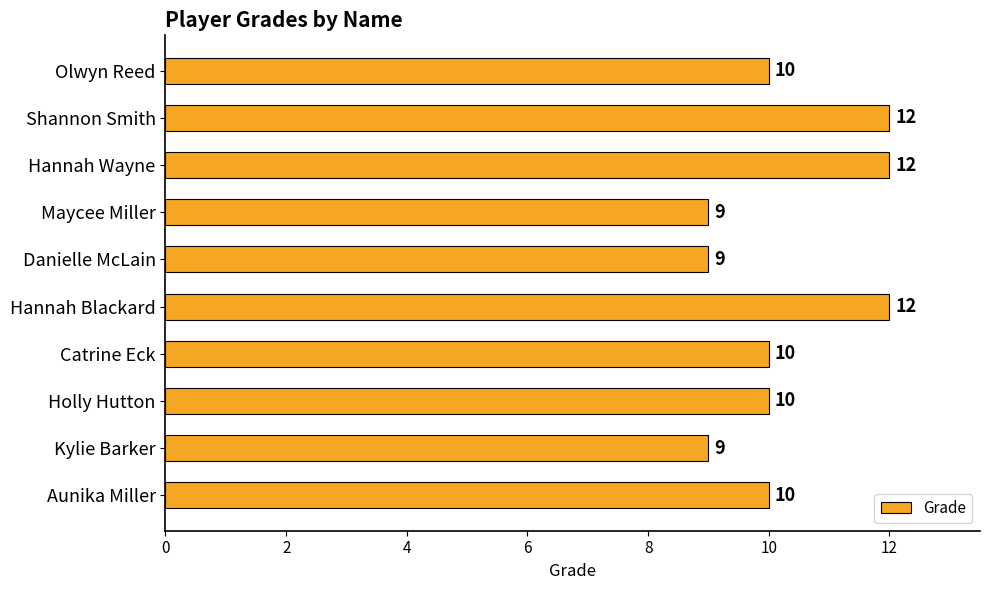

What is the ratio of the value at Danielle McLain to the value at Aunika Miller?

0.9